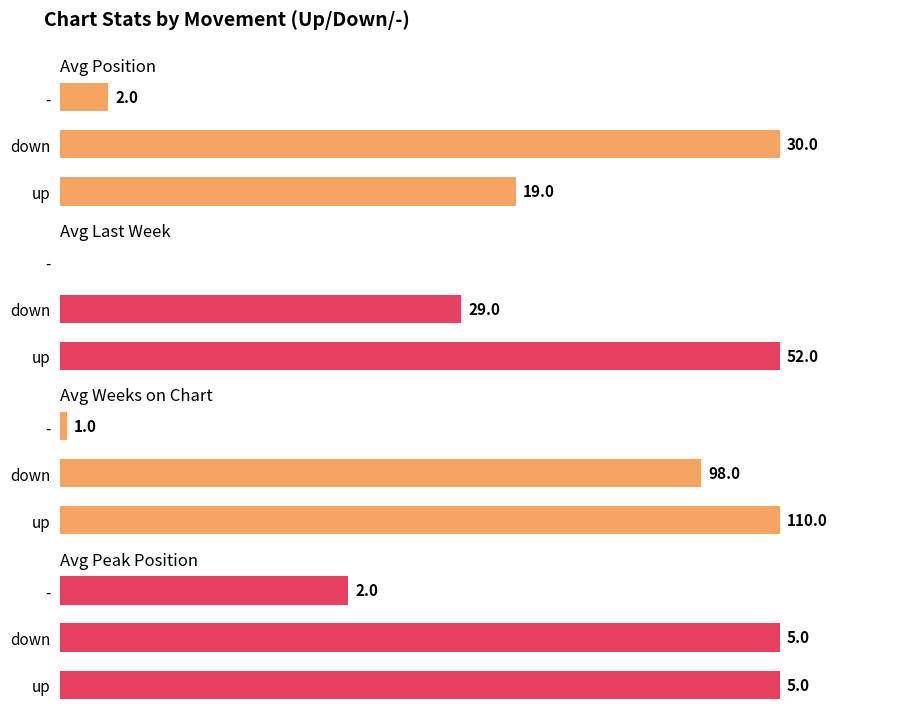

List the series in order of their overall mean, lowest first.

Avg Peak Position, Avg Position, Avg Last Week, Avg Weeks on Chart